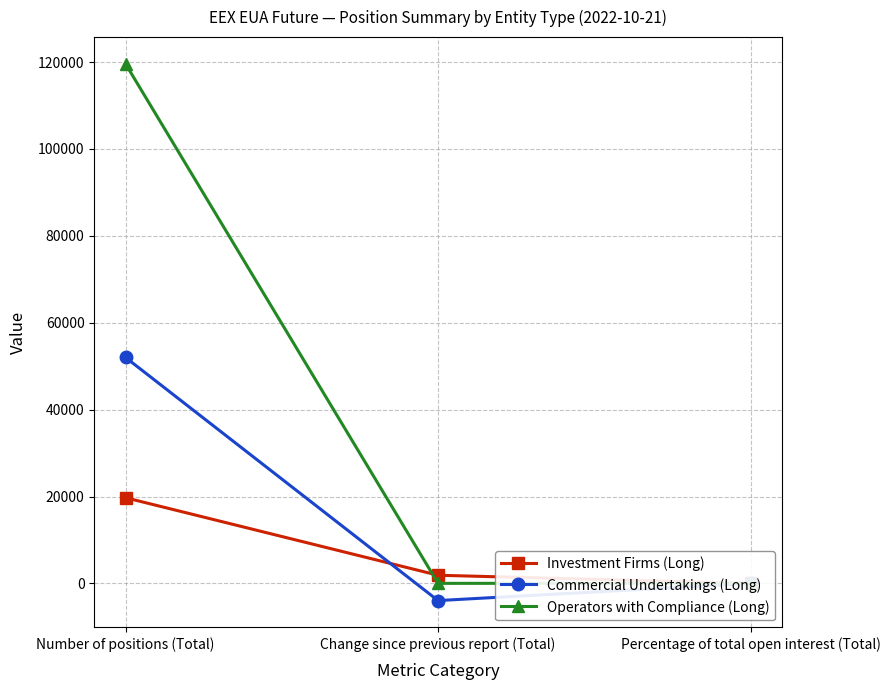

What position from the left is Percentage of total open interest (Total)?

3